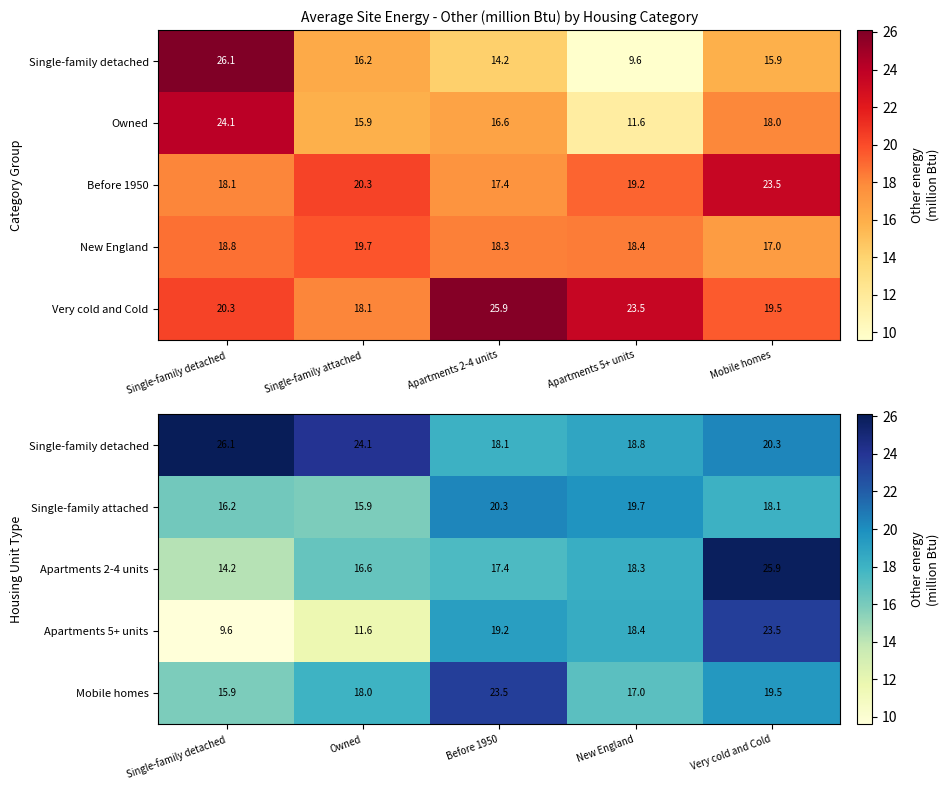

The value of Mobile homes at Very cold and Cold is 26.2. True or false?

False